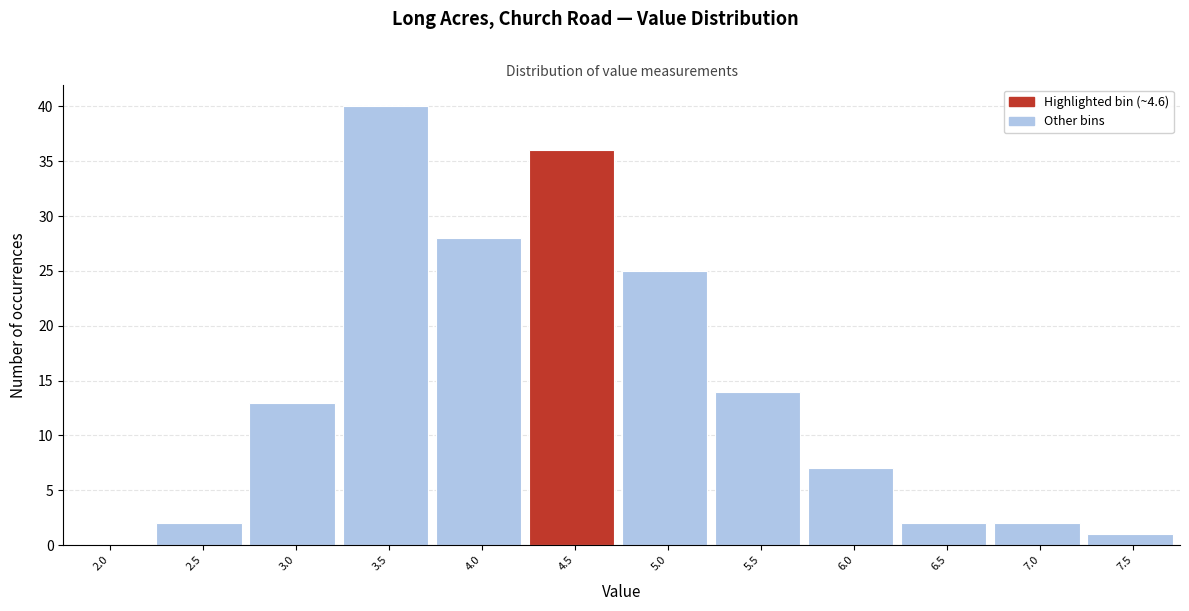

Reading left to right, extract all data points from this chart.

2.0=0	2.5=2	3.0=13	3.5=40	4.0=28	4.5=36	5.0=25	5.5=14	6.0=7	6.5=2	7.0=2	7.5=1